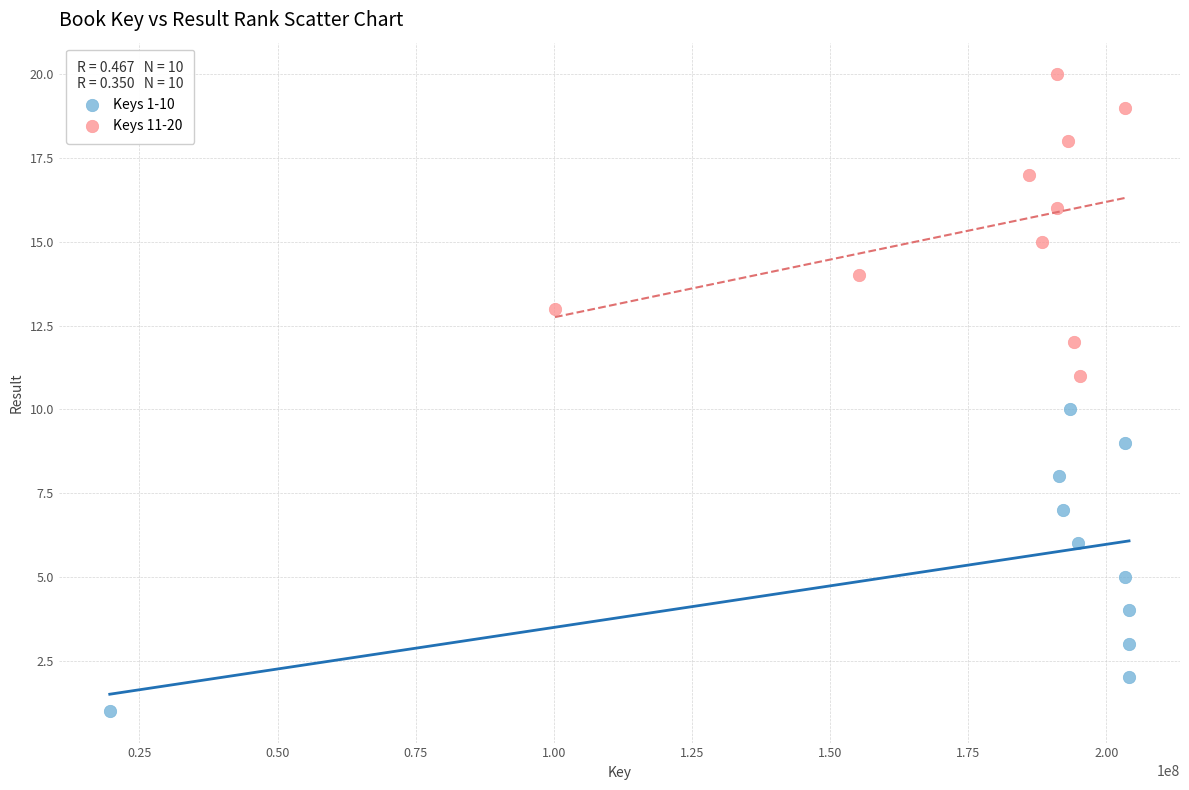

Which series reaches the minimum Y coordinate?

Keys 1-10